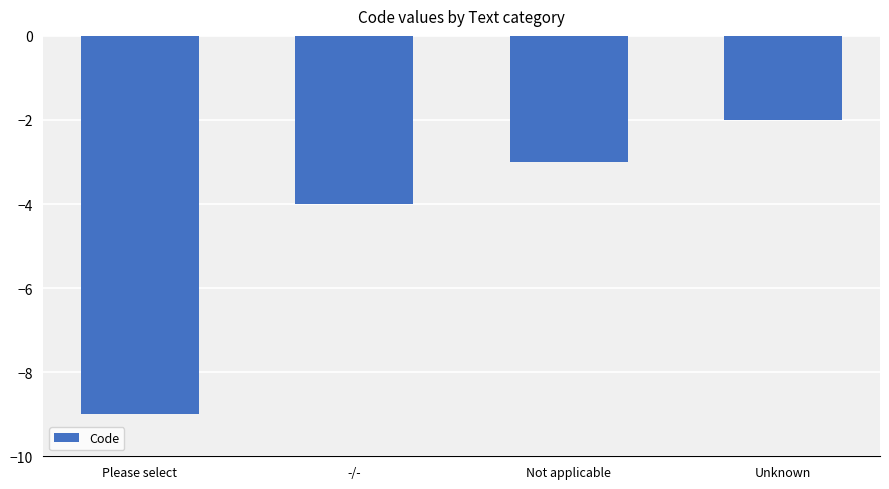

What is the average value?

-4